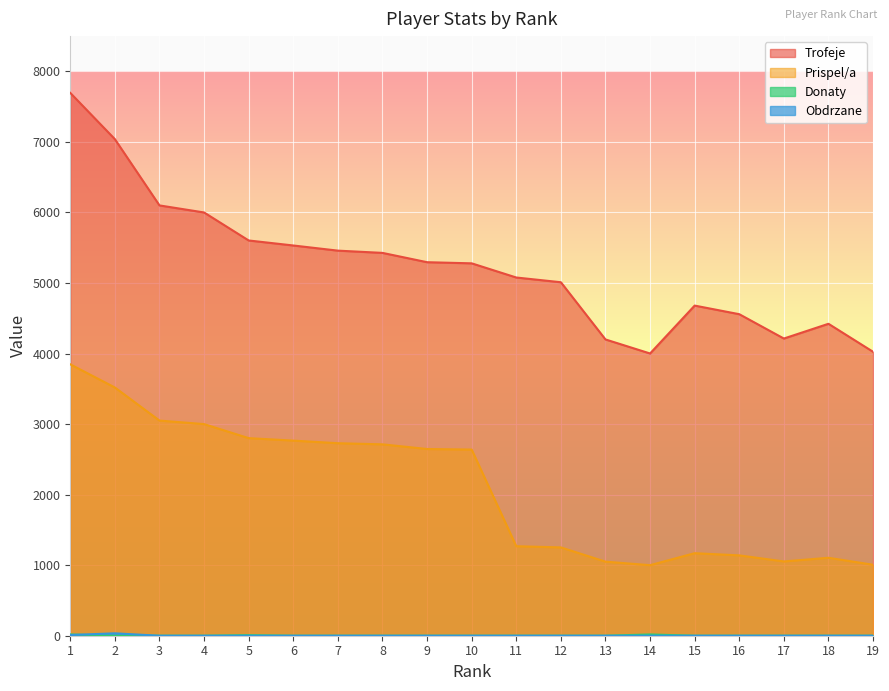

Reading left to right, extract all data points from this chart.

Trofeje: 7695	7039	6100	6000	5603	5532	5459	5427	5295	5279	5078	5011	4200	4001	4680	4558	4213	4422	4025
Prispel/a: 3847	3519	3050	3000	2801	2766	2729	2713	2647	2639	1269	1252	1050	1000	1170	1139	1053	1105	1006
Donaty: 18	0	0	0	8	0	0	0	0	0	0	0	0	18	0	0	0	0	0
Obdrzane: 10	34	0	0	0	0	0	0	0	0	0	0	0	0	0	0	0	0	0